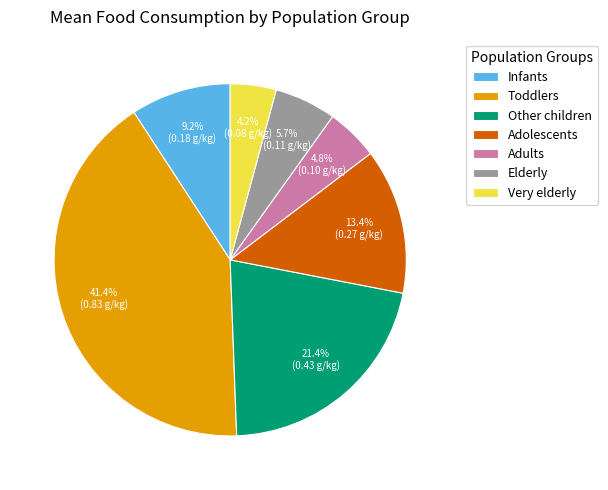

To the nearest percent, what is the difference between the Toddlers and Infants slice percentages?

32%